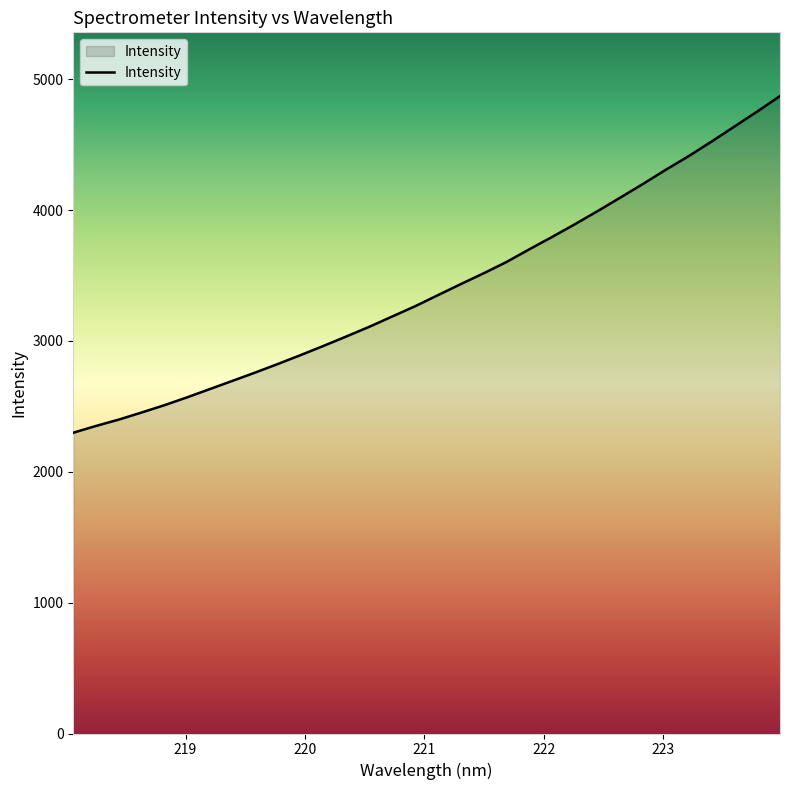

What is the smallest value displayed?

2299.1